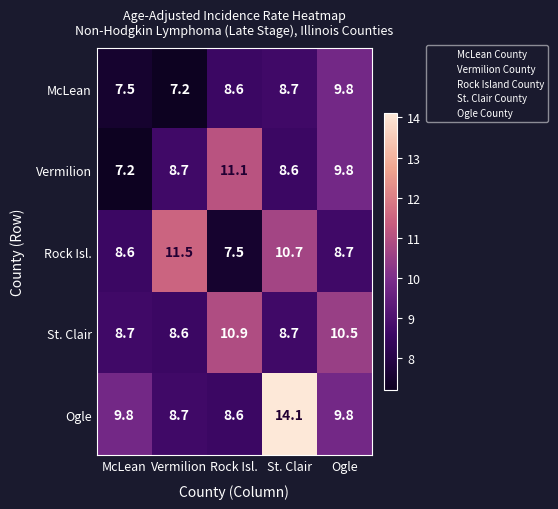

Which category has the lowest value in the Vermilion series?

McLean